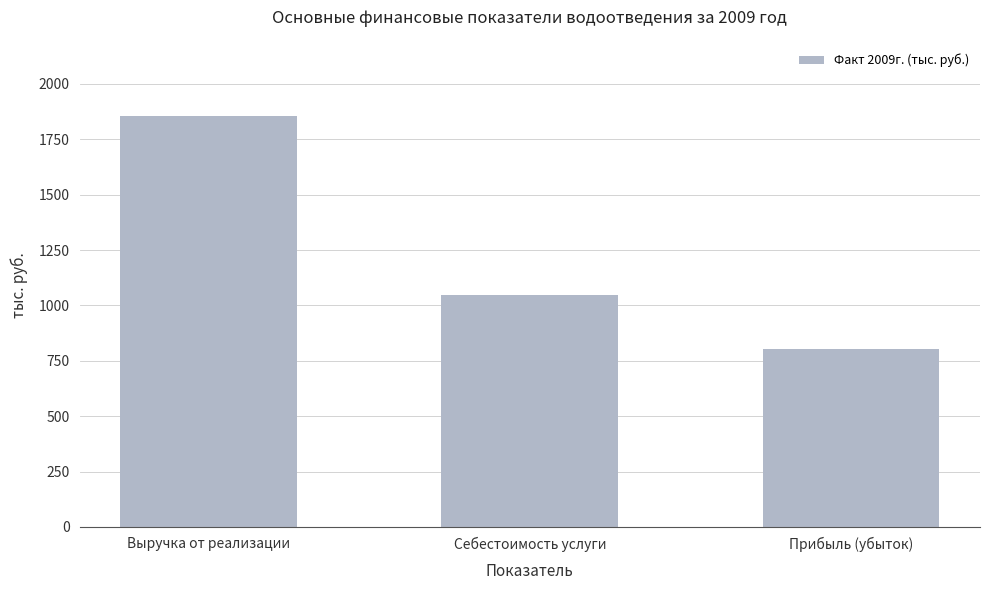

The chart shows a value of 307.7 at Себестоимость услуги. True or false?

False